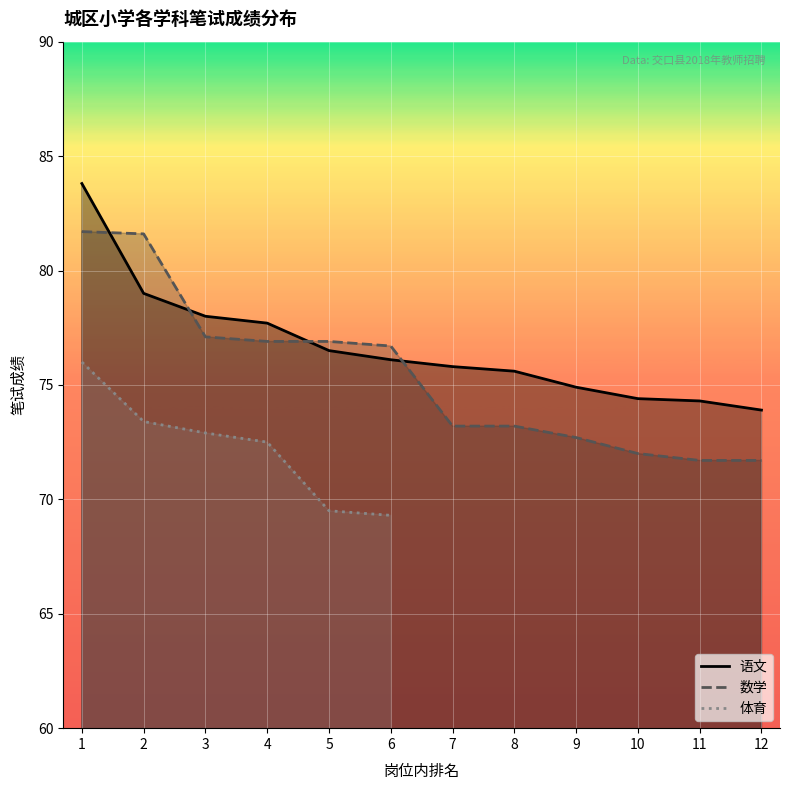

What is the total value across all series at 11?

146.0